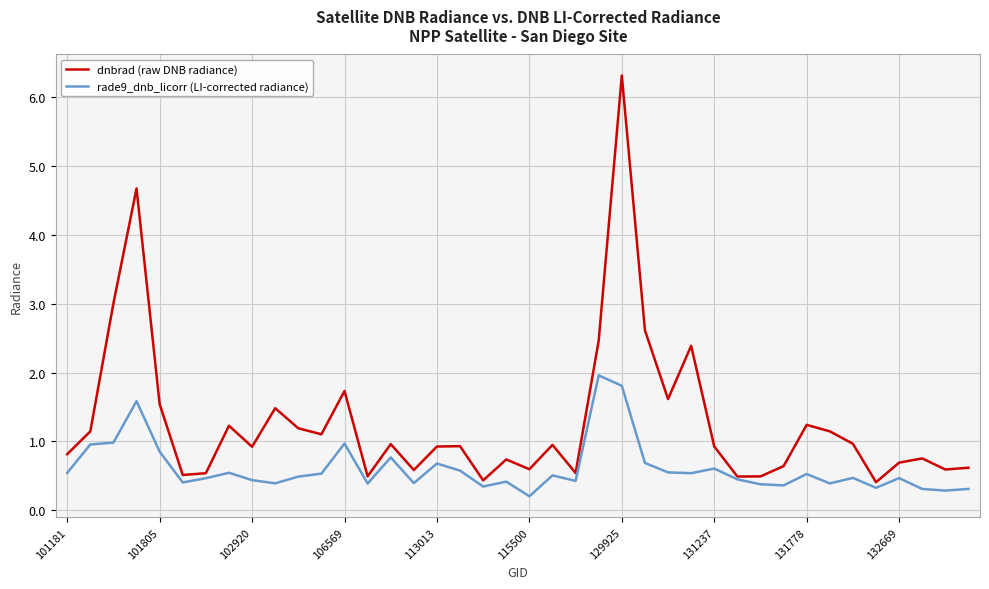

Which series has the largest range (max minus min)?

dnbrad (raw DNB radiance)